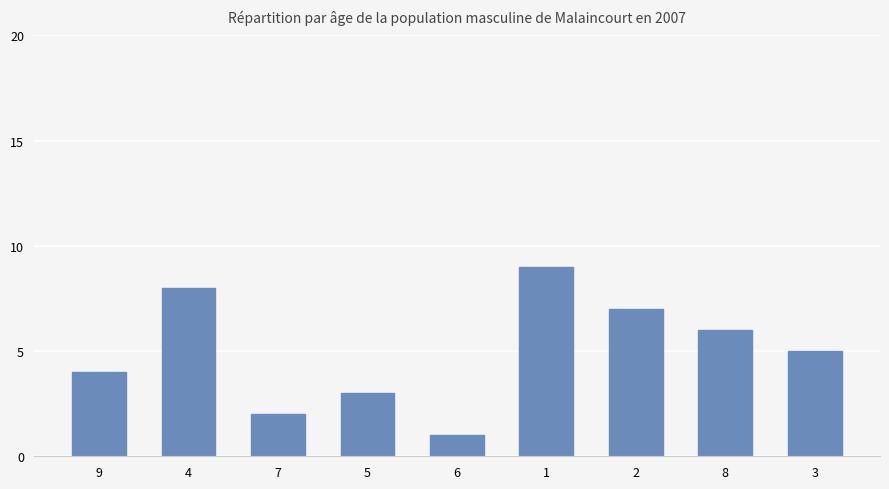

Reading left to right, extract all data points from this chart.

4	8	2	3	1	9	7	6	5